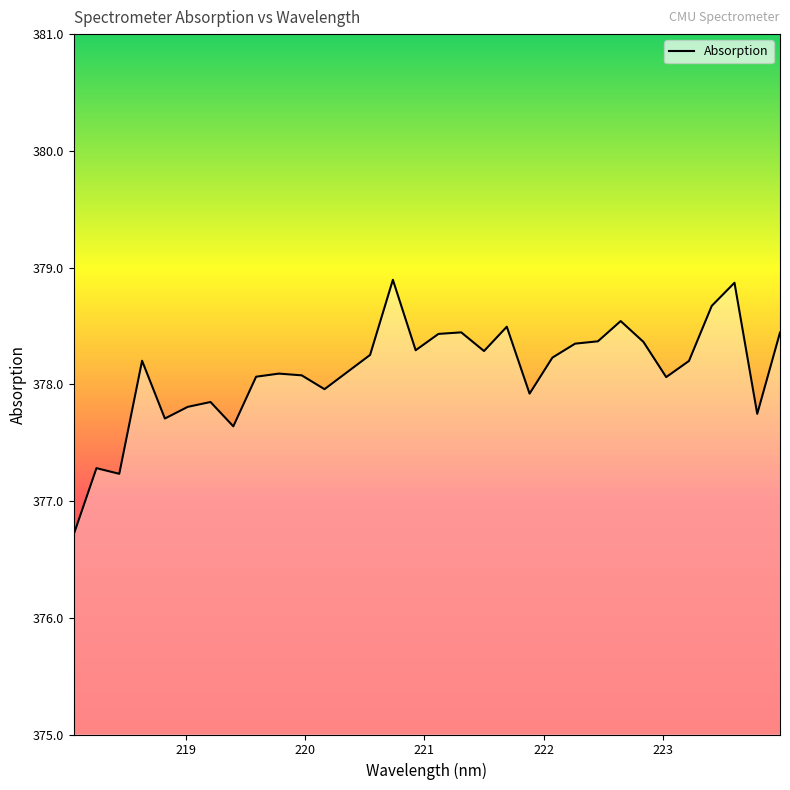

What is the greatest value displayed?

378.9